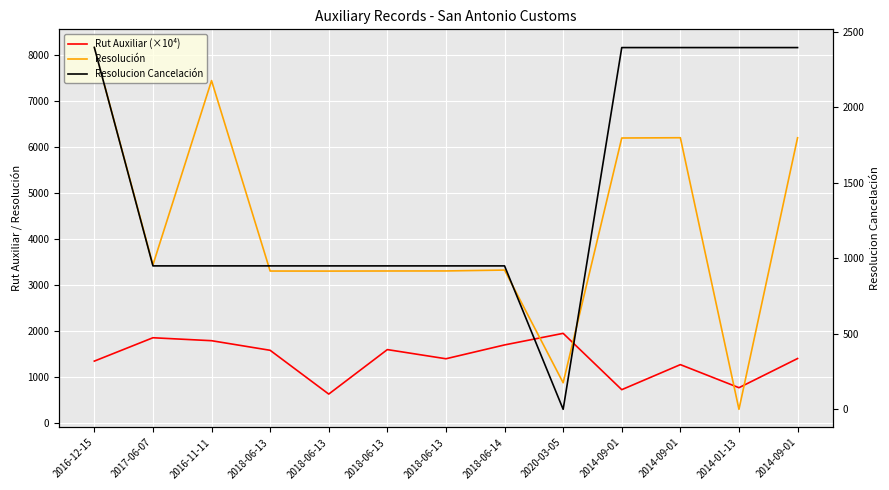

Which series changed the most between 2018-06-13 and 2014-09-01?

Resolución